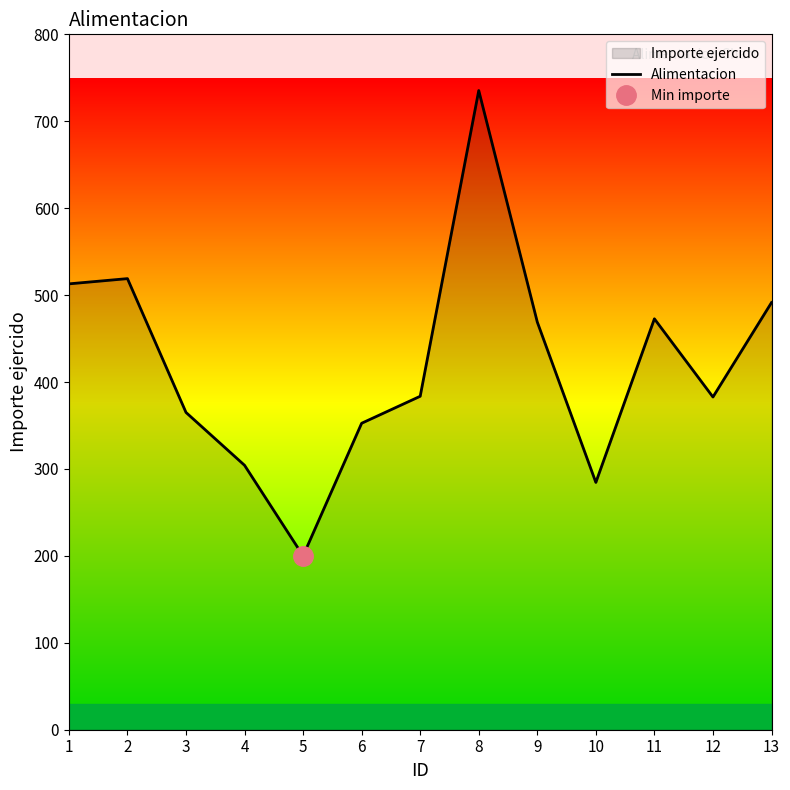

Does the chart display data point markers on the line(s)?

No